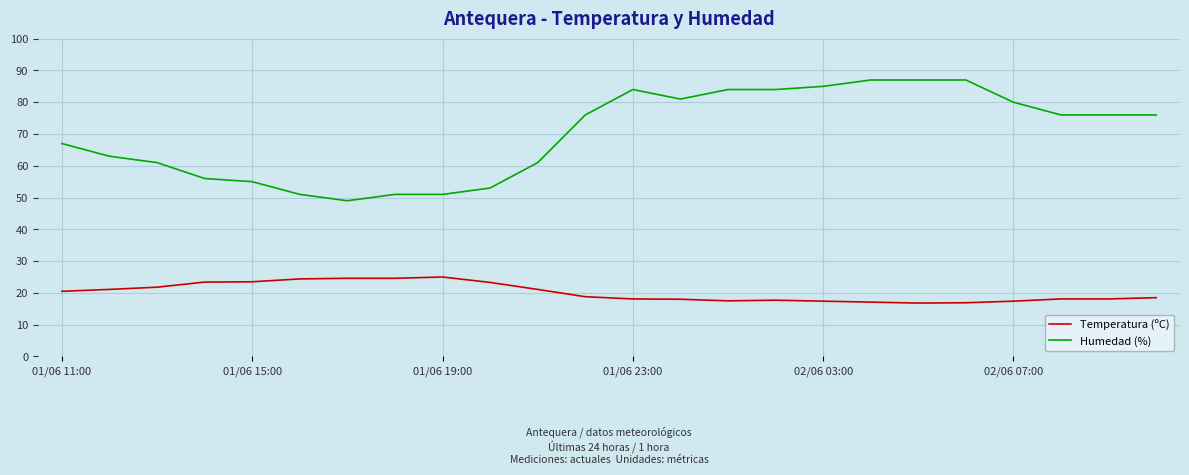

What is the lowest value of the Temperatura (ºC) series?

16.8